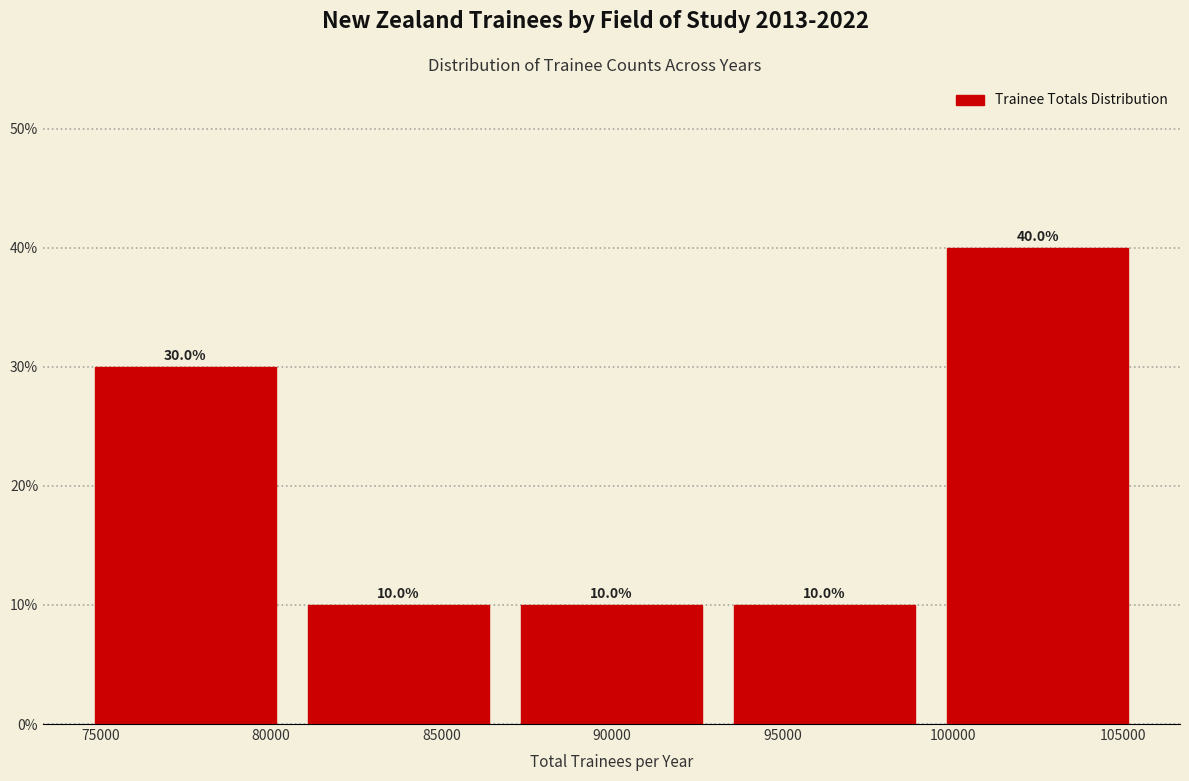

Reading left to right, list every bar in this chart as the range it spans on the x-axis followed by its height. The bar edges are not printed on the chart, so give them approximately, as read against the axis.

74500 to 80500: 30.0
80500 to 87000: 10.0
87000 to 93000: 10.0
93000 to 99500: 10.0
99500 to 105500: 40.0